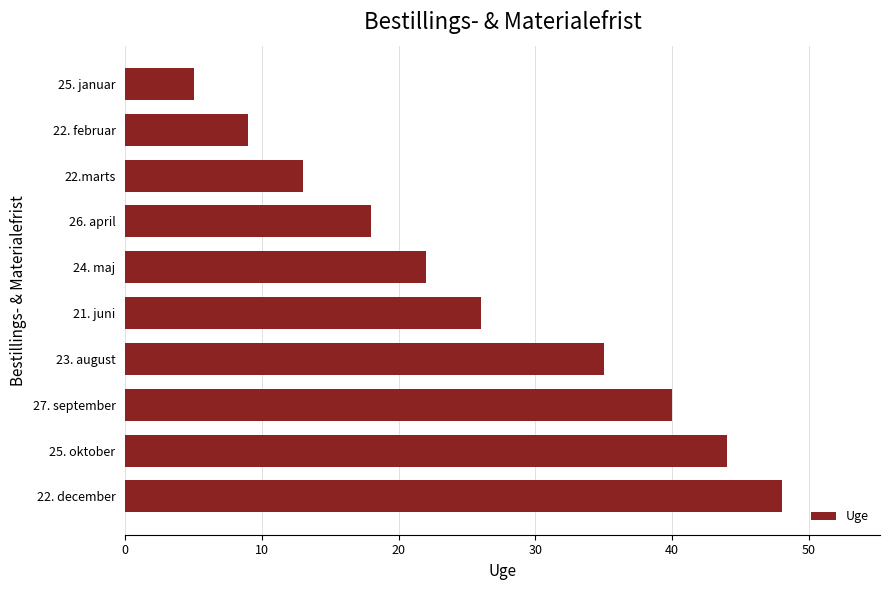

Reading top to bottom, extract all data points from this chart.

5	9	13	18	22	26	35	40	44	48